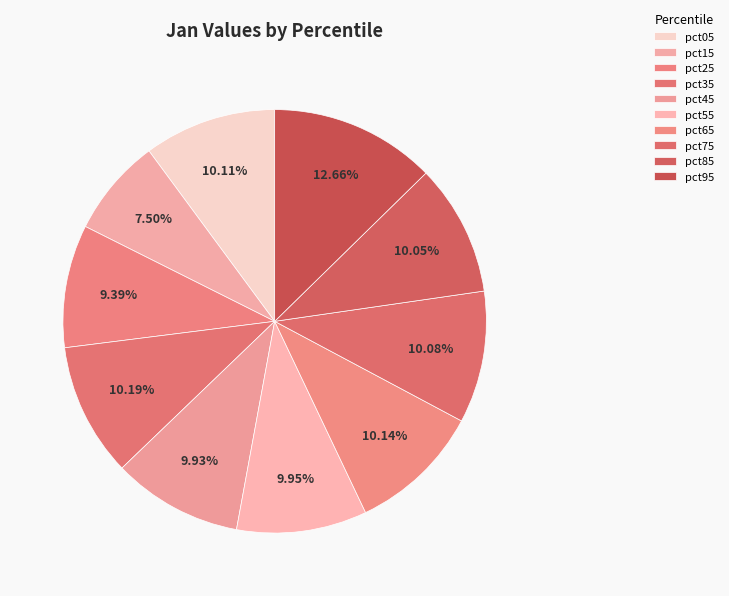

What portion of the pie excludes pct95?

87.3%